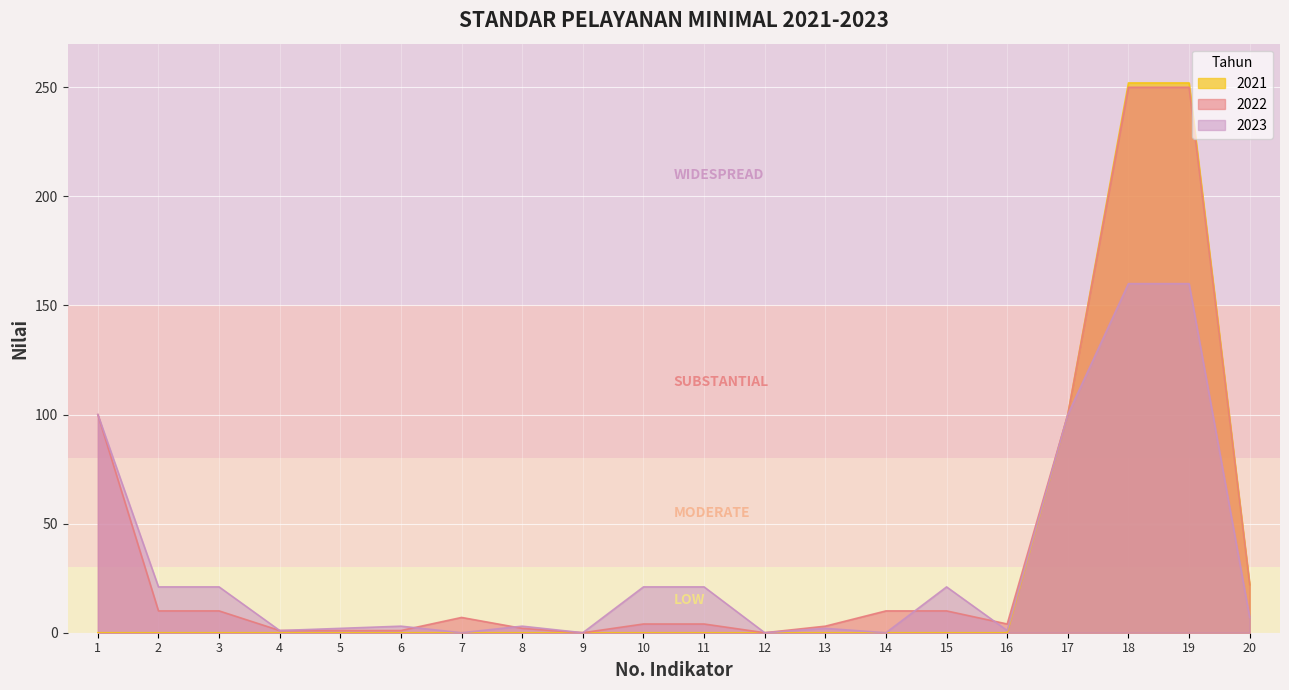

Which series has the largest total across all categories?

2022